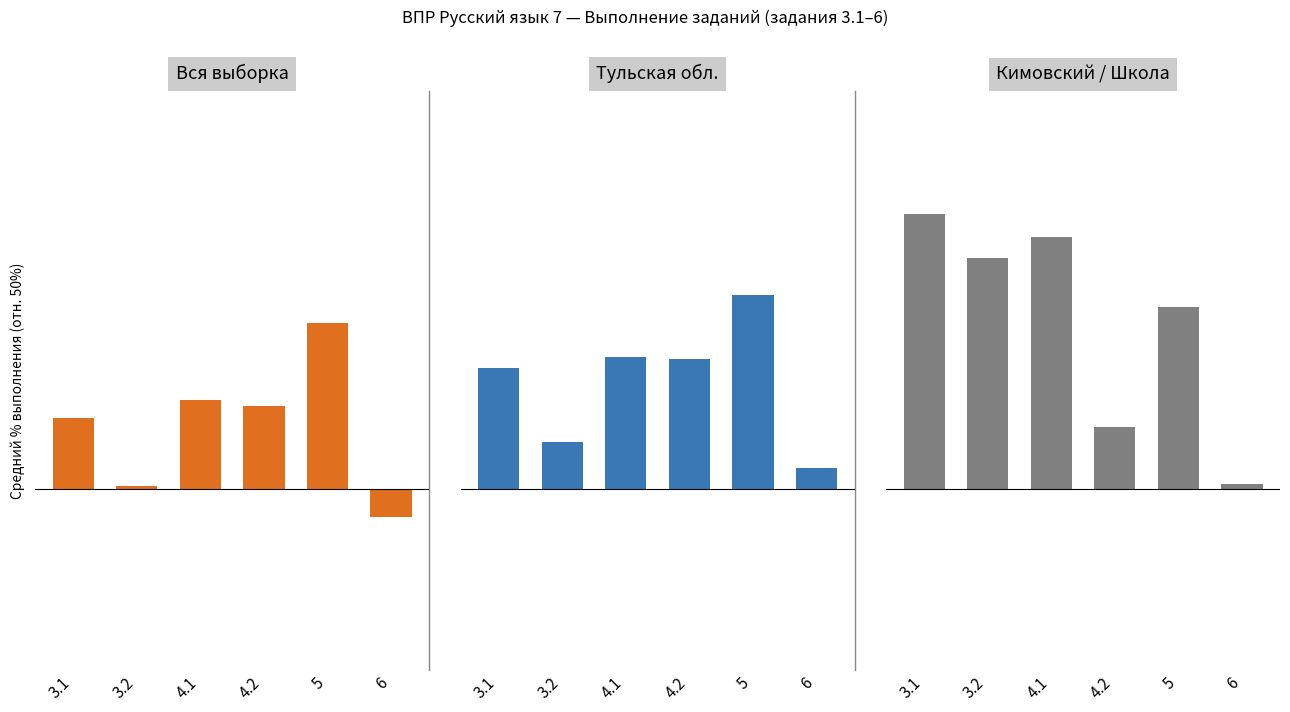

Which series has the largest range (max minus min)?

Кимовский / Школа